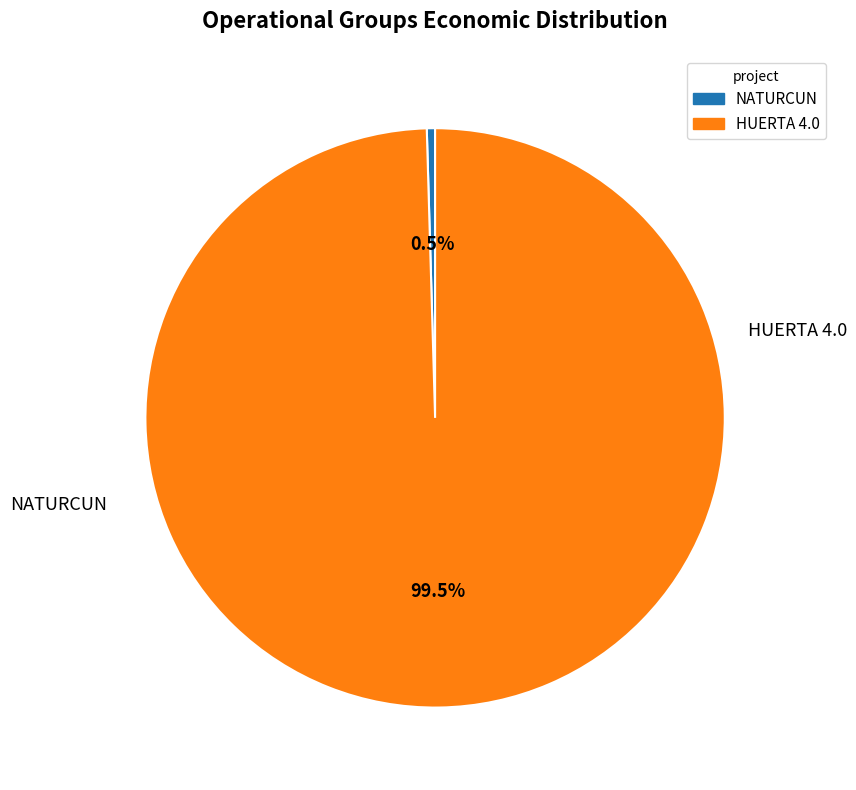

Count the number of slices in the pie.

2